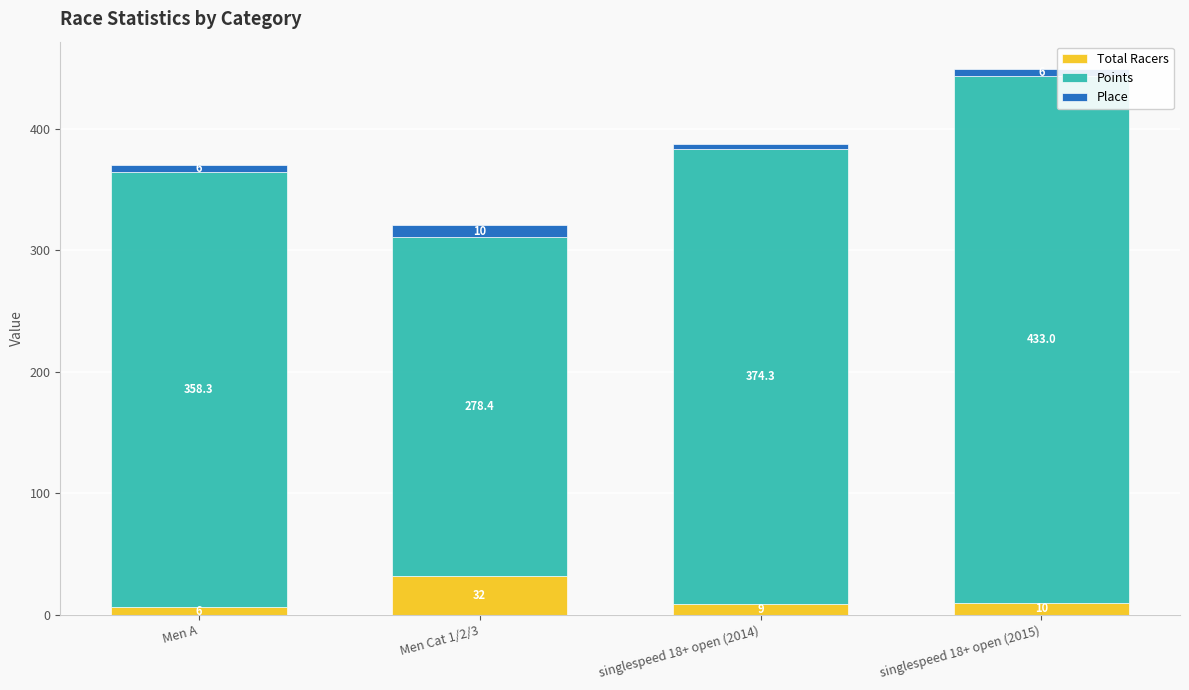

At which label is Total Racers closest to 19?

singlespeed 18+ open (2015)